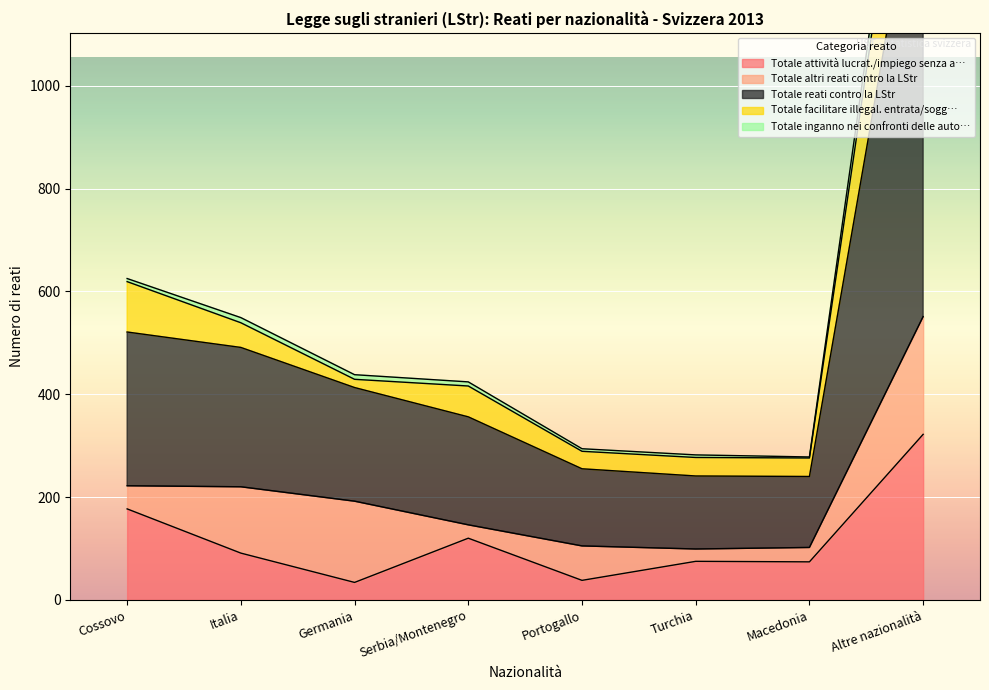

What is the highest value of the Totale attività lucrat./impiego senza a… series?

322